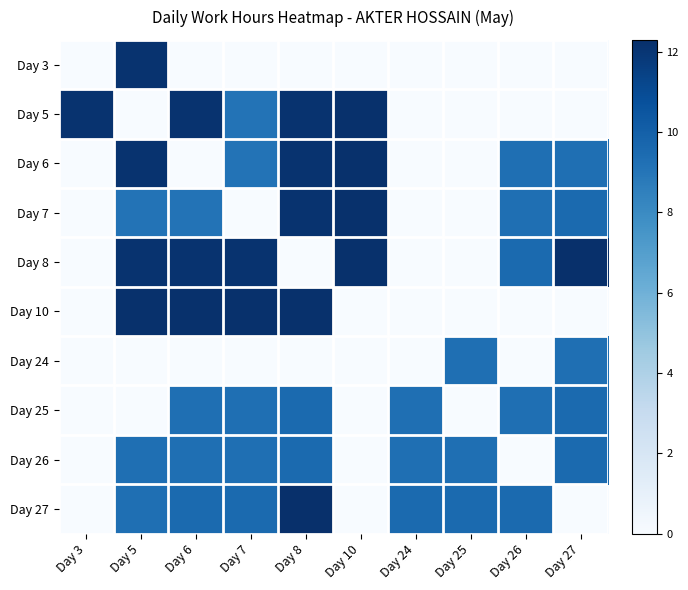

What is the total value across all series at Day 25?

28.1